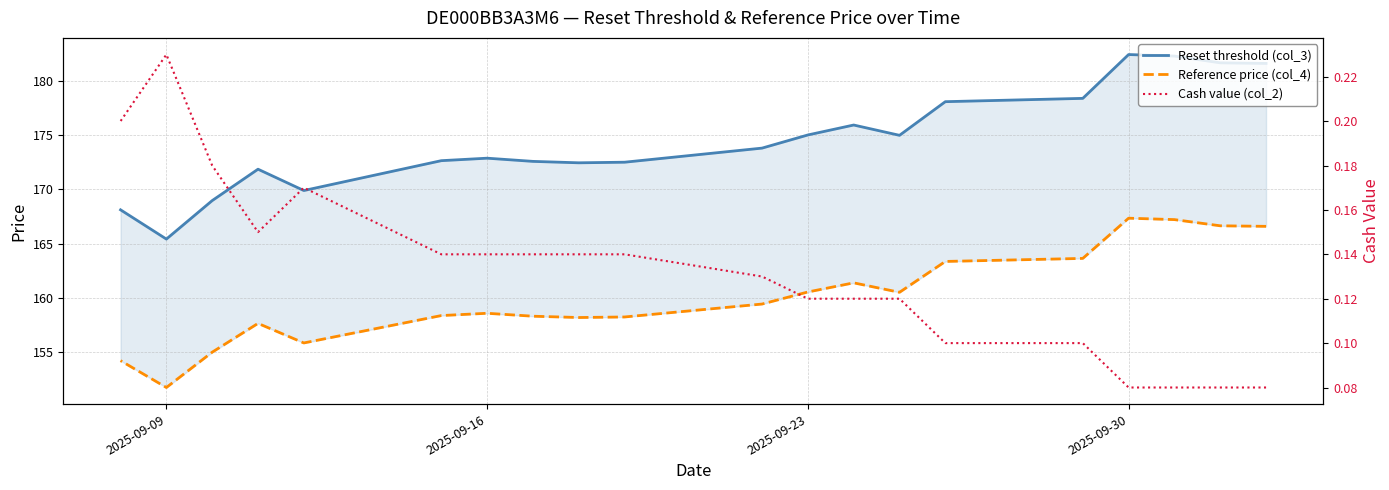

The Cash value (col_2) series shows 0.1 at 2025-09-16. True or false?

False